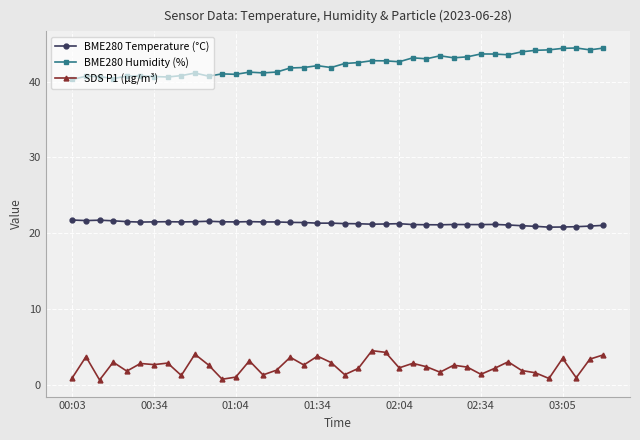

What is the minimum value for BME280 Temperature (°C)?

20.8